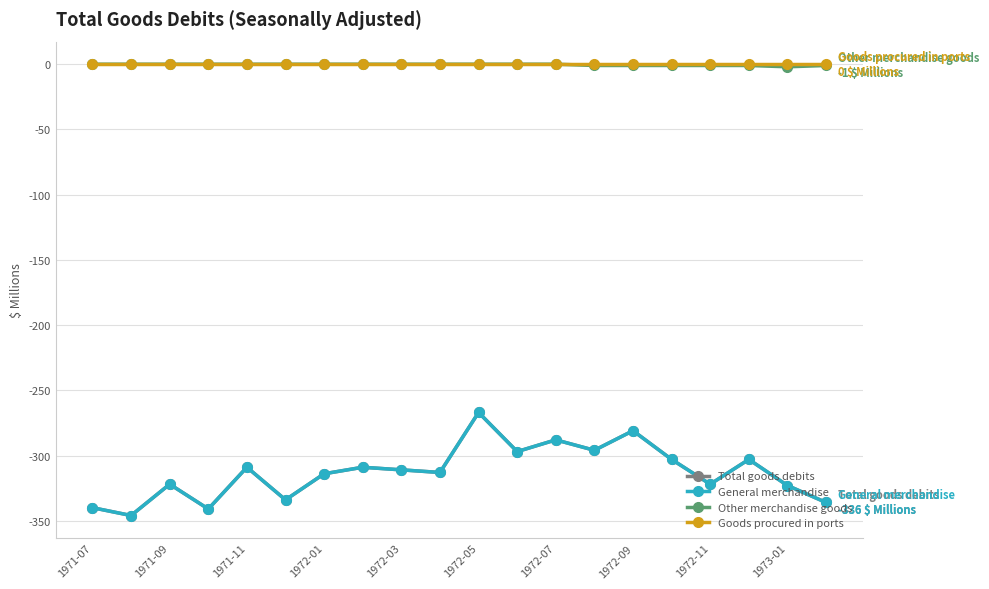

Which series has the largest range (max minus min)?

Total goods debits